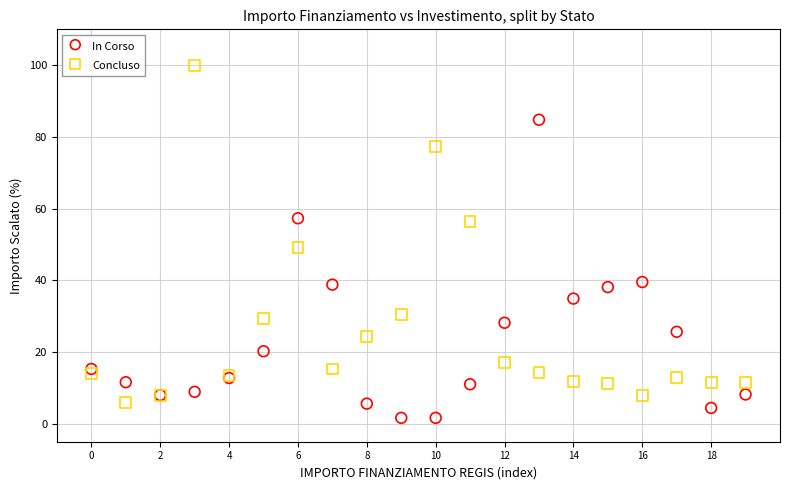

Which series contains the highest Y value?

Concluso